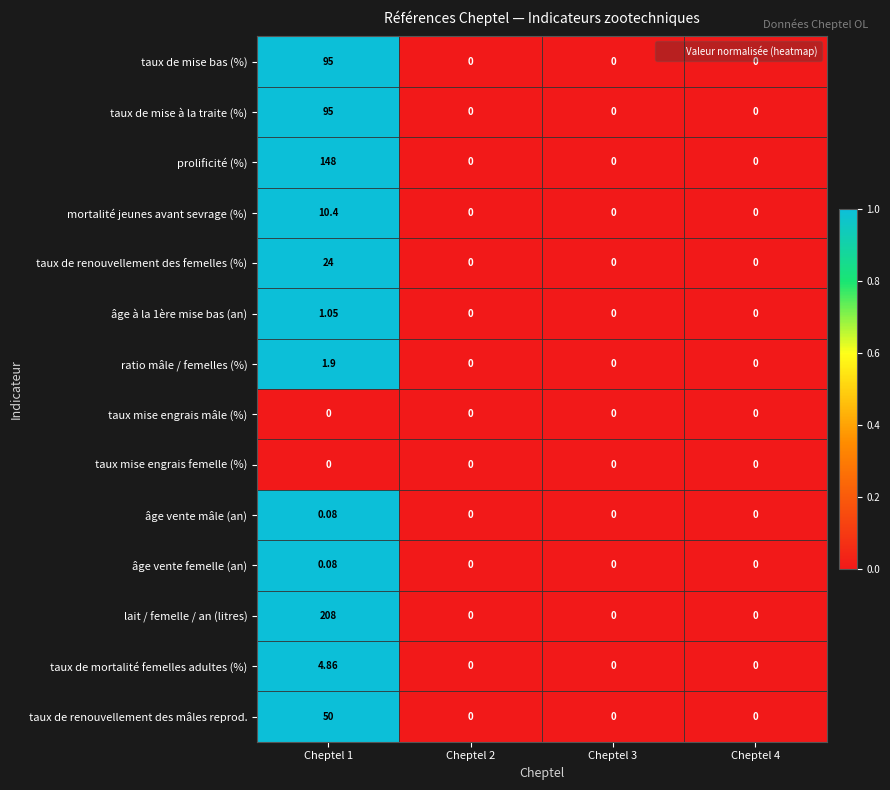

Which series has the largest total across all categories?

lait / femelle / an (litres)